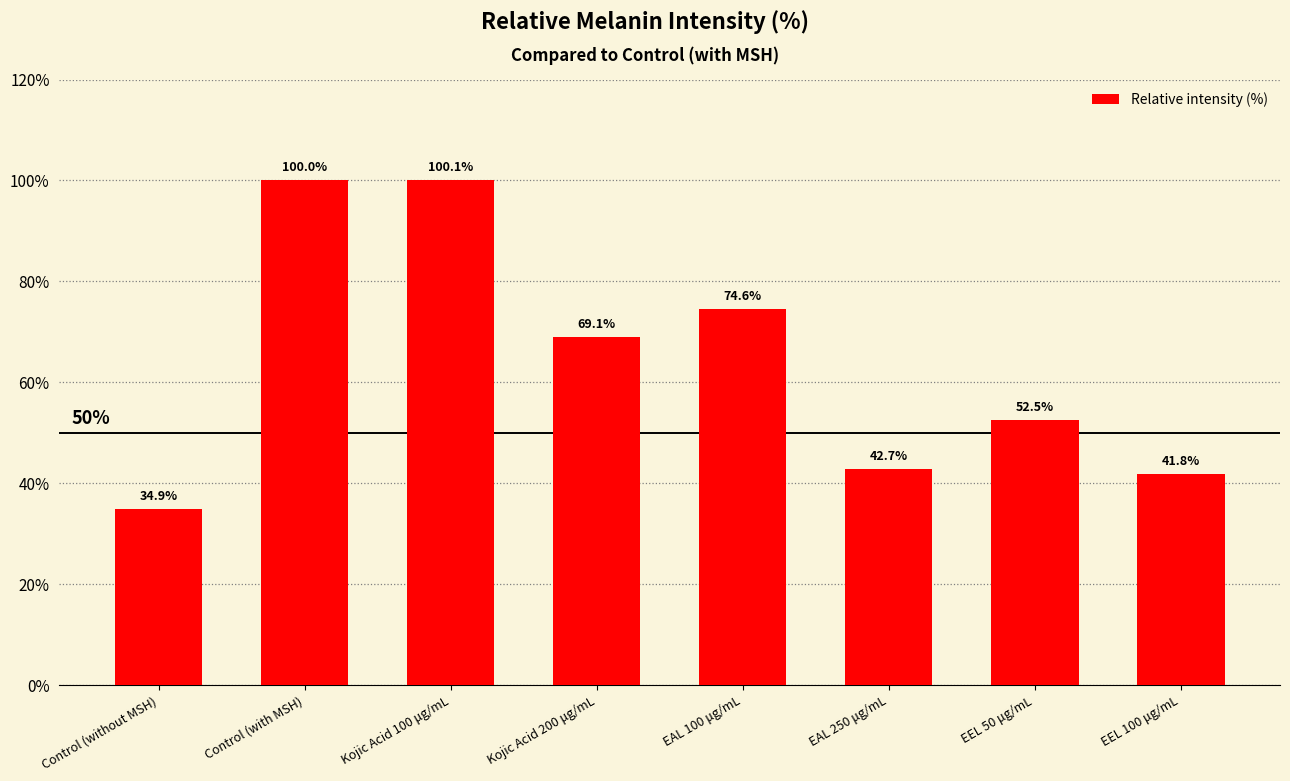

What is the change in value from Kojic Acid 200 μg/mL to EEL 50 μg/mL?

-16.6